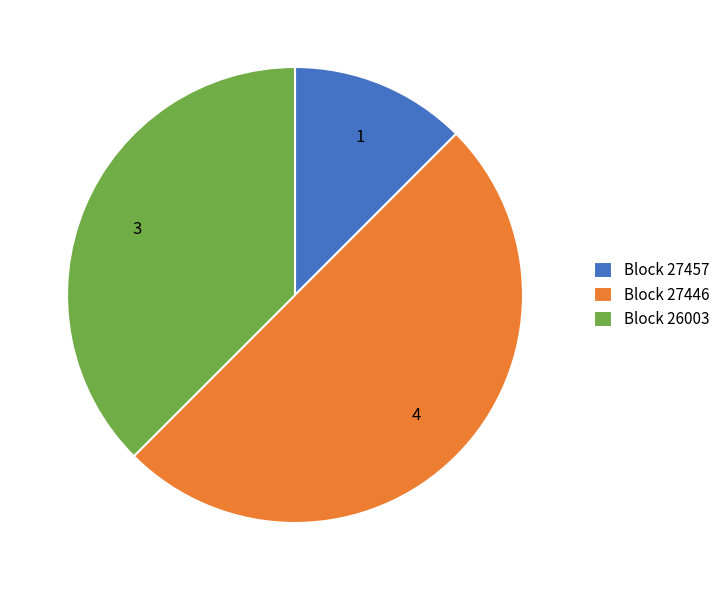

Which has a higher value, Block 27446 or Block 26003?

Block 27446